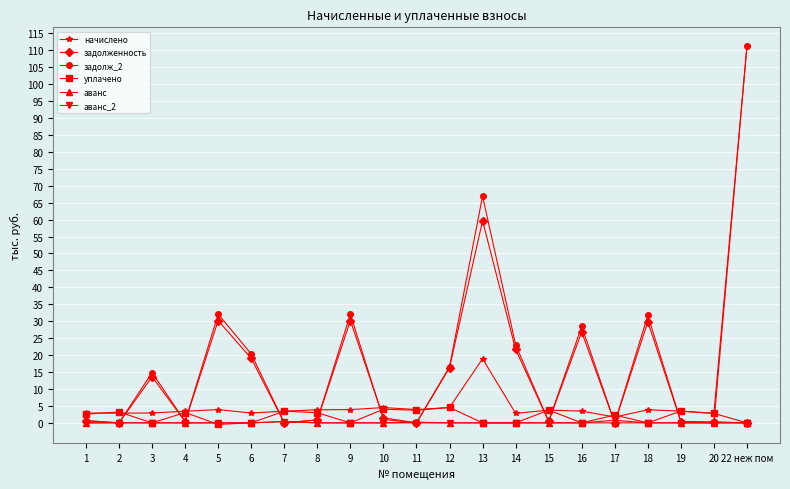

Which series has the widest spread of values?

задолж_2